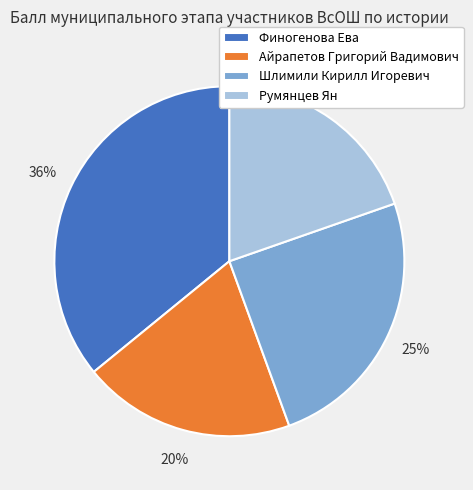

Does any single category account for the majority?

No